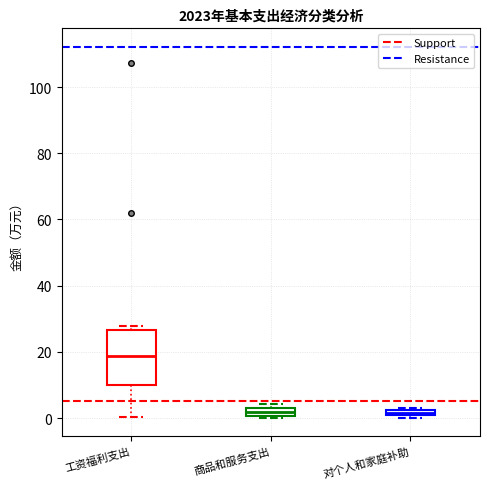

Comparing the boxes themselves (not the whiskers), which one is the tallest?

工资福利支出